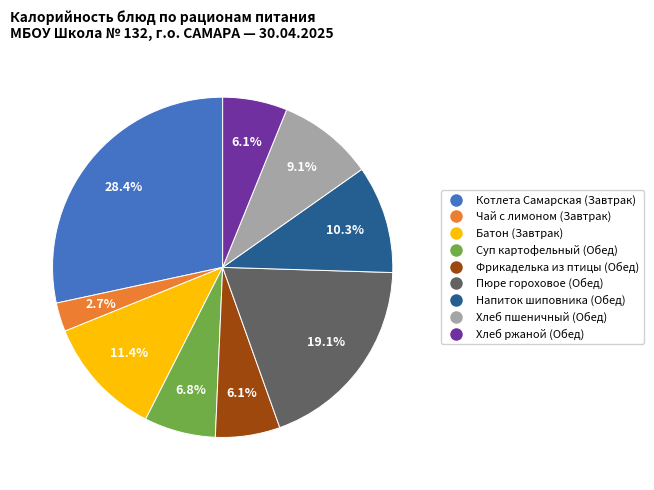

Is there any slice that represents more than half of the pie?

No